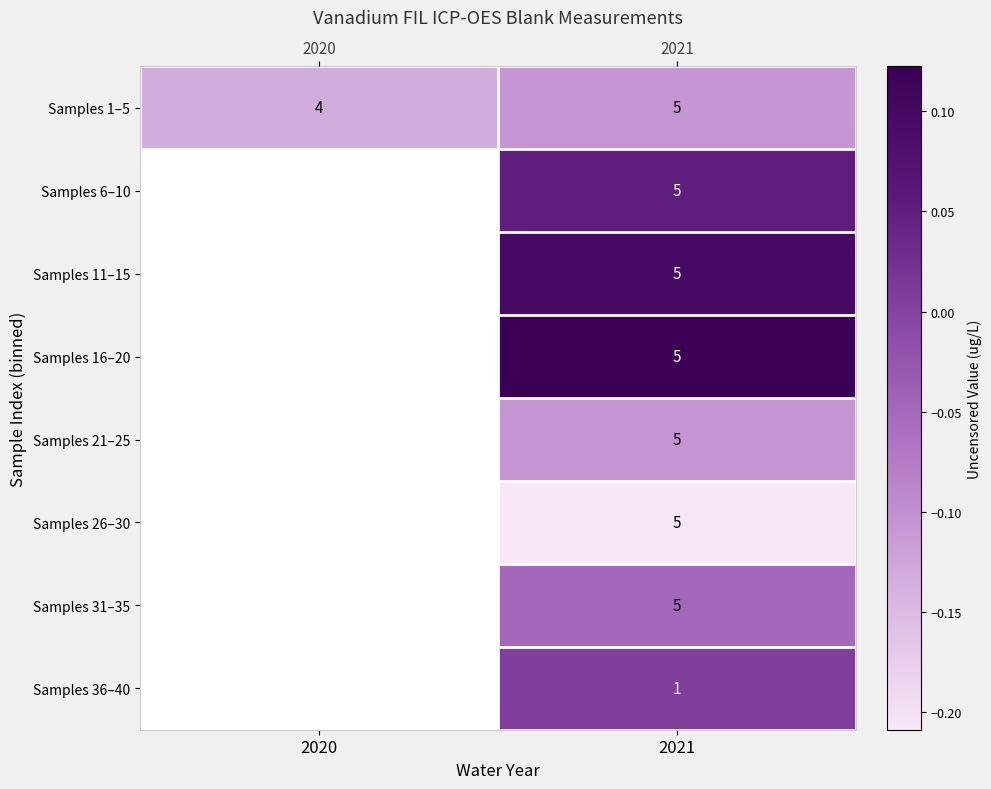

At which category is the sum across all series the highest?

2021